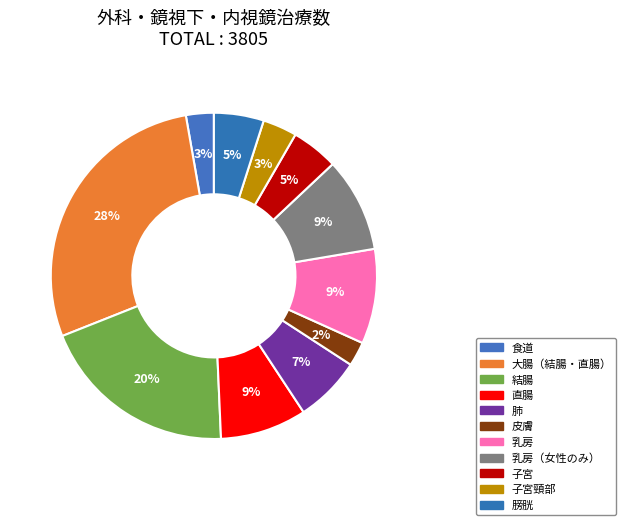

To the nearest percent, what percentage of the pie is 直腸?

9%